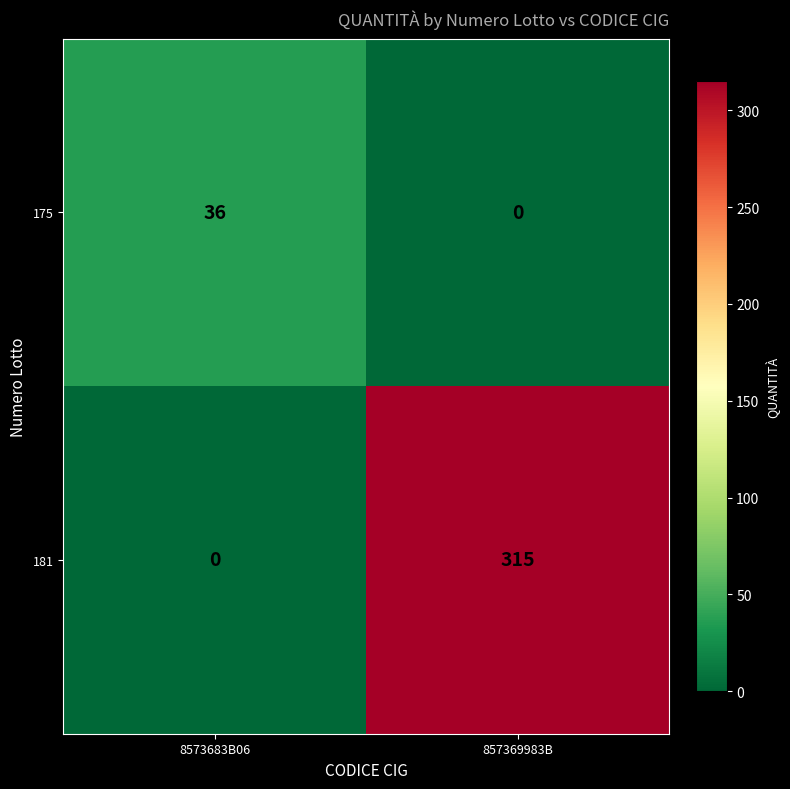

At how many categories does at least one series exceed 89?

1